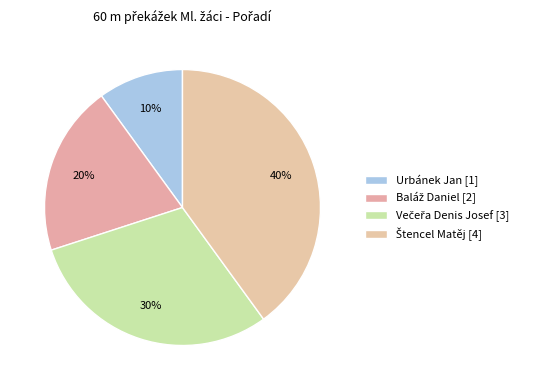

Does Večeřa Denis Josef account for over 50% of the chart?

No